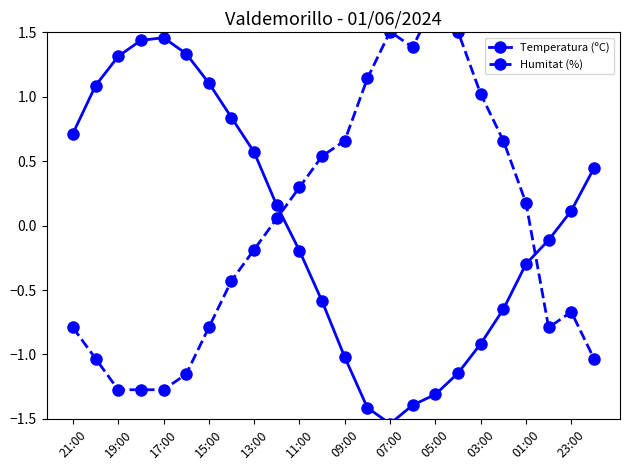

How many times do Humitat (%) and Temperatura (ºC) cross each other?

2